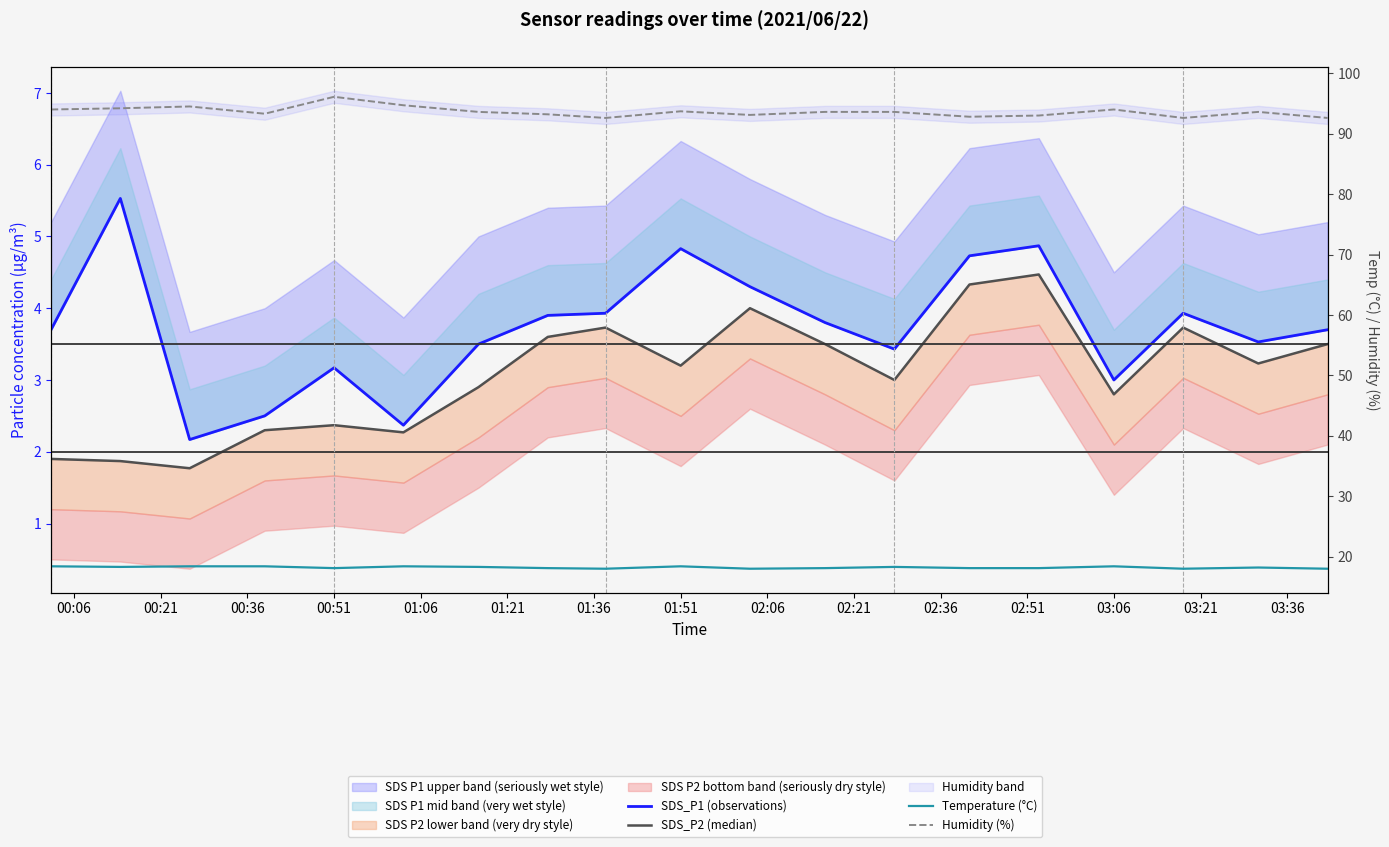

What is the difference between the maximum and second lowest values in the Humidity (%) series?

3.5